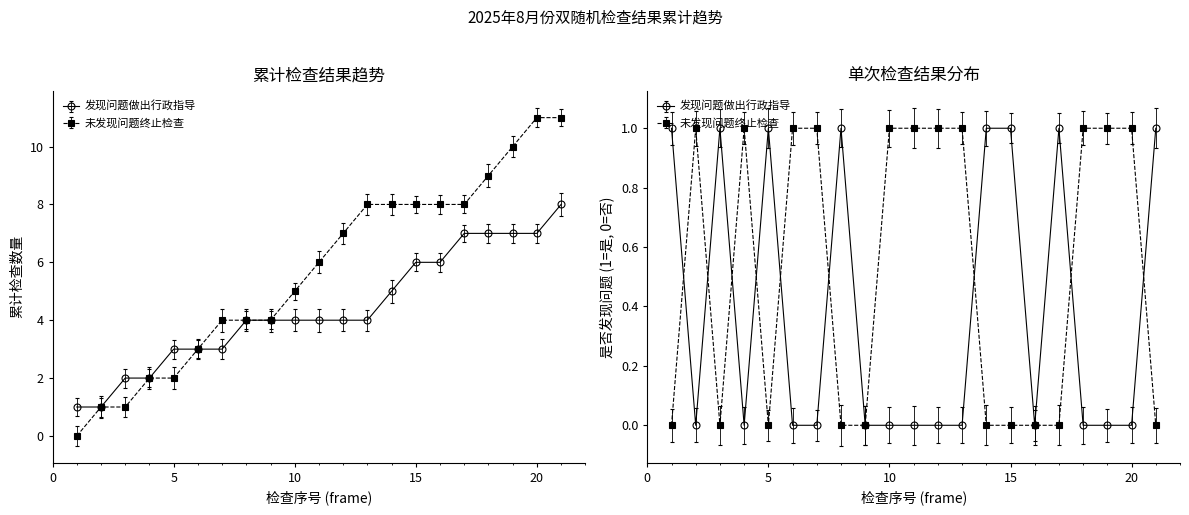

What is the spread (max minus min) of values at 6?

1